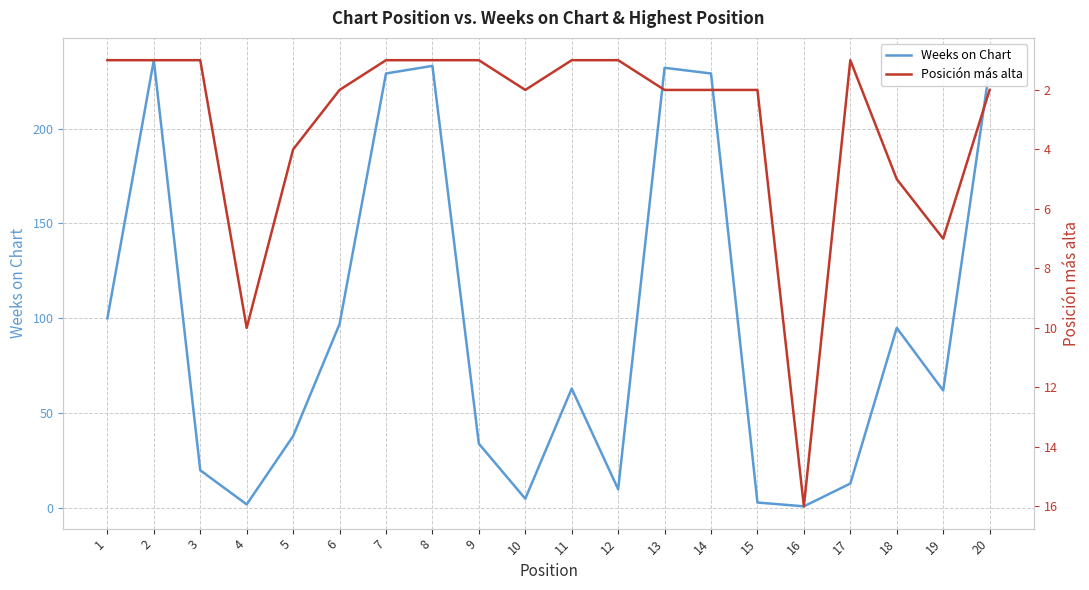

Is it true that Weeks on Chart equals 232 at 20?

True